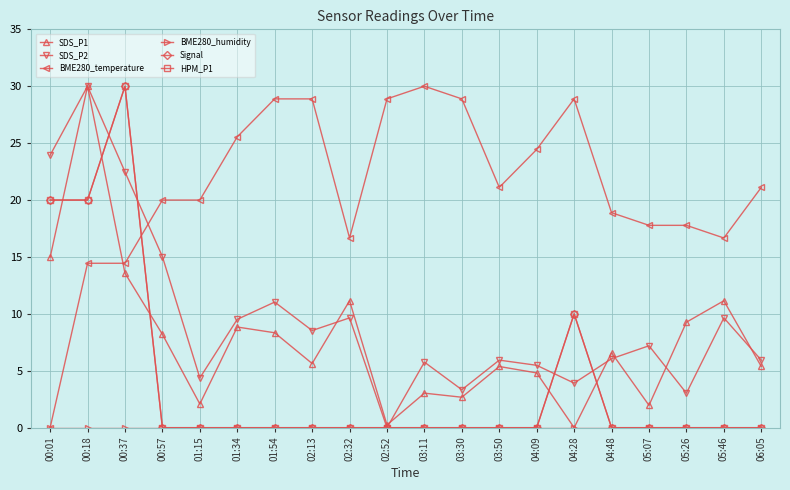

Is this an area chart (filled region under the line)?

No